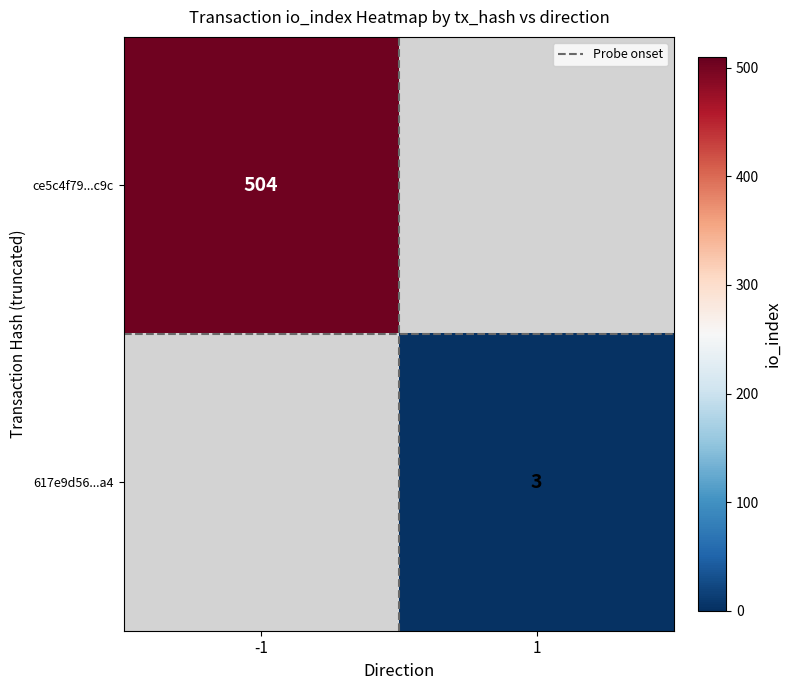

What is the greatest value displayed?

504.0